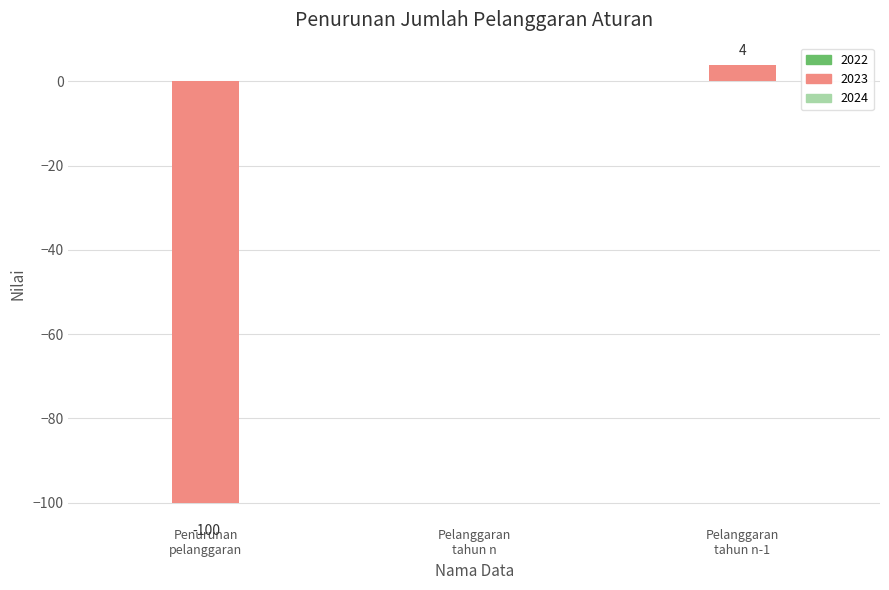

How many distinct data groups are displayed?

1